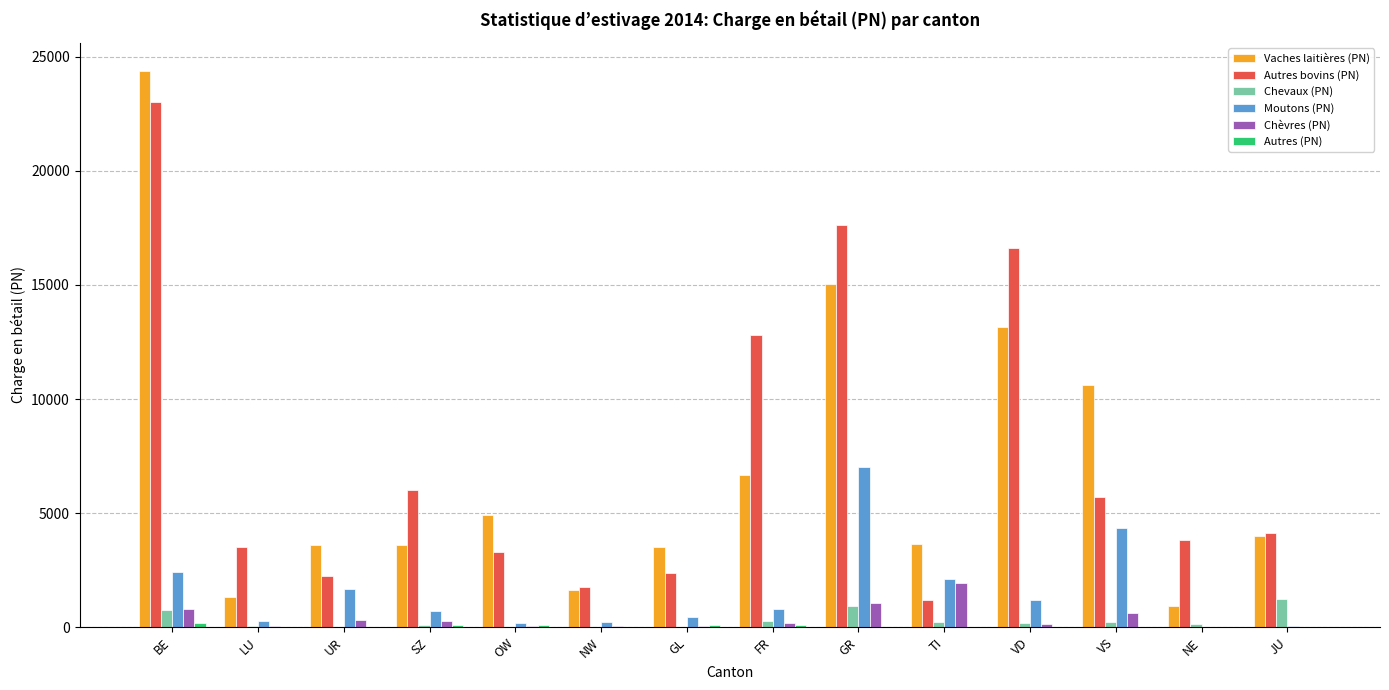

What is the spread (max minus min) of values at UR?

3593.8